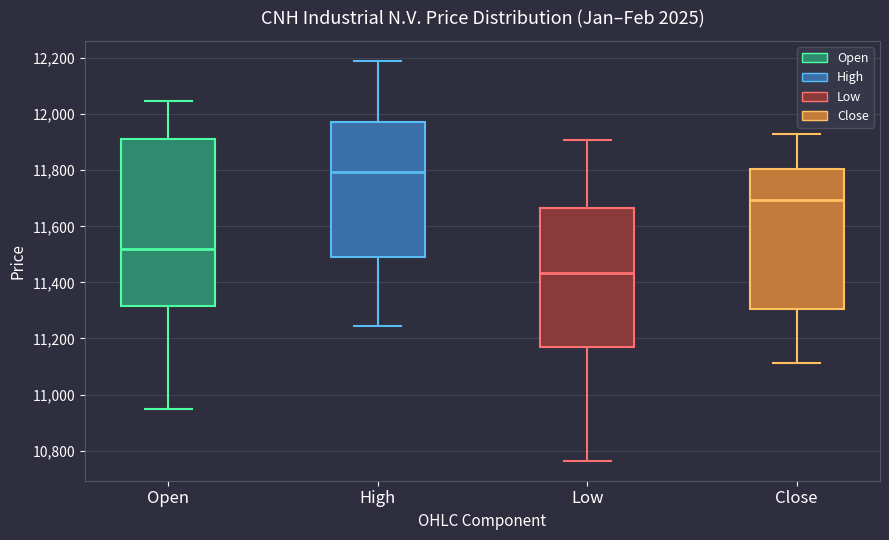

Which box's median line is the lowest?

Low